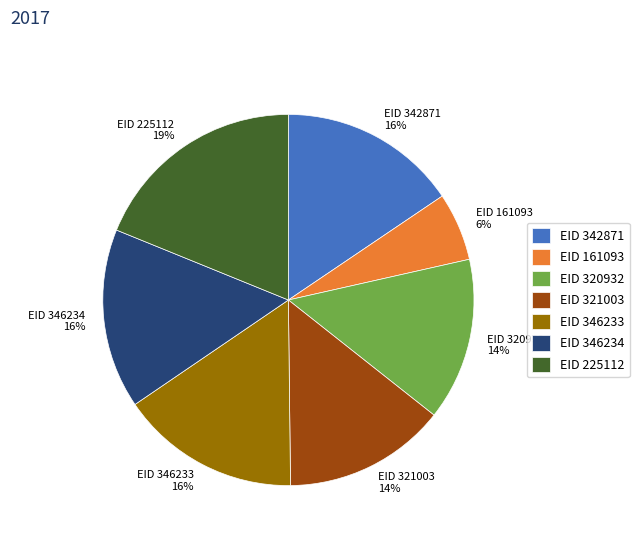

Approximately how many times larger is the value at EID 346234 compared to EID 320932?

1.1